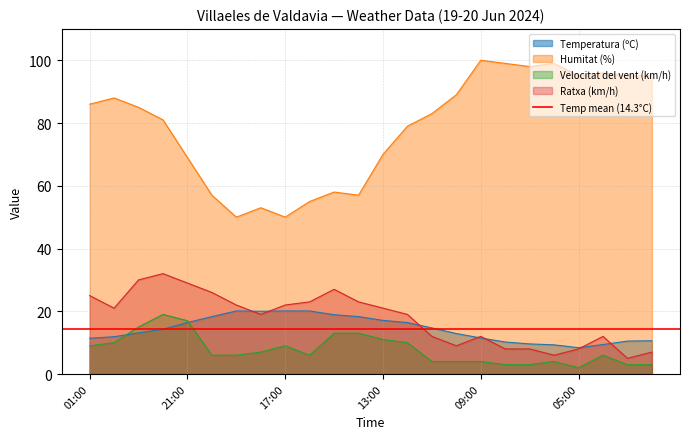

Read the Velocitat del vent (km/h) value at 18:00.

7.0